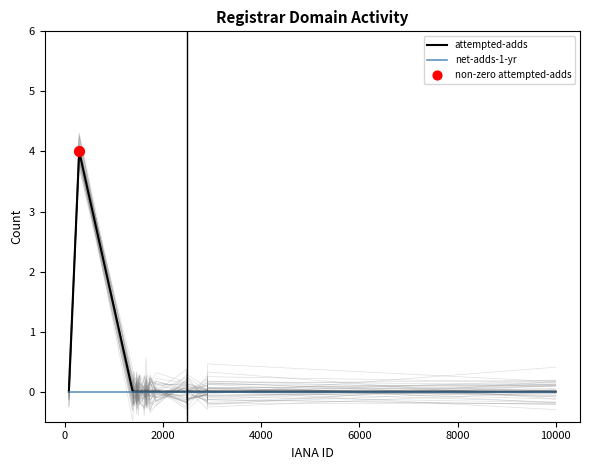

Which series reaches the minimum Y coordinate?

attempted-adds